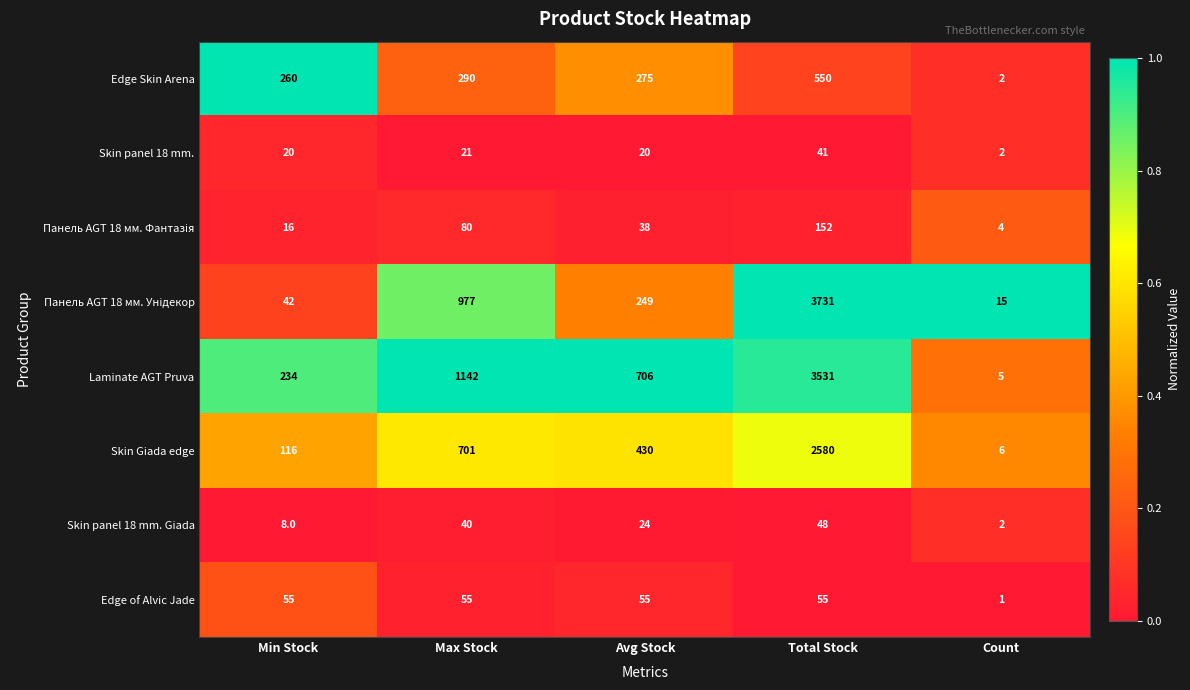

Rank the categories by Edge Skin Arena value from lowest to highest.

Count, Min Stock, Avg Stock, Max Stock, Total Stock